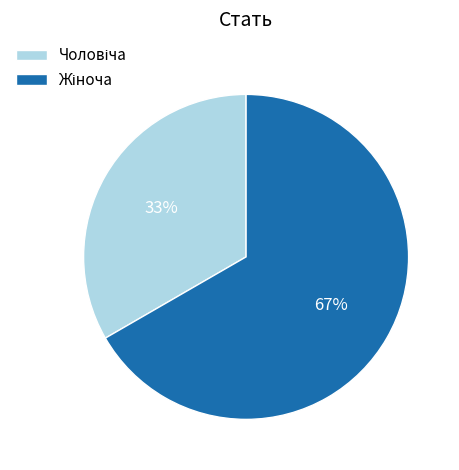

Does any single category account for the majority?

Yes